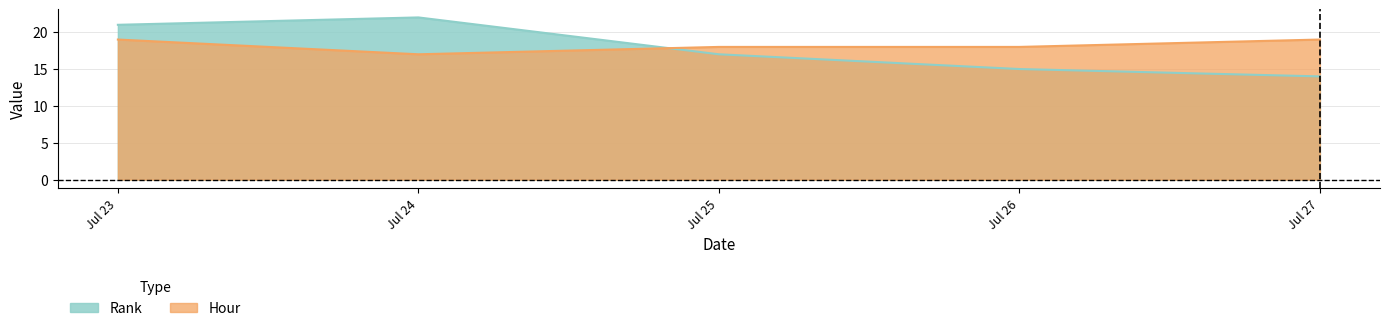

What is the value of the Rank point at the 3rd from the left?

17